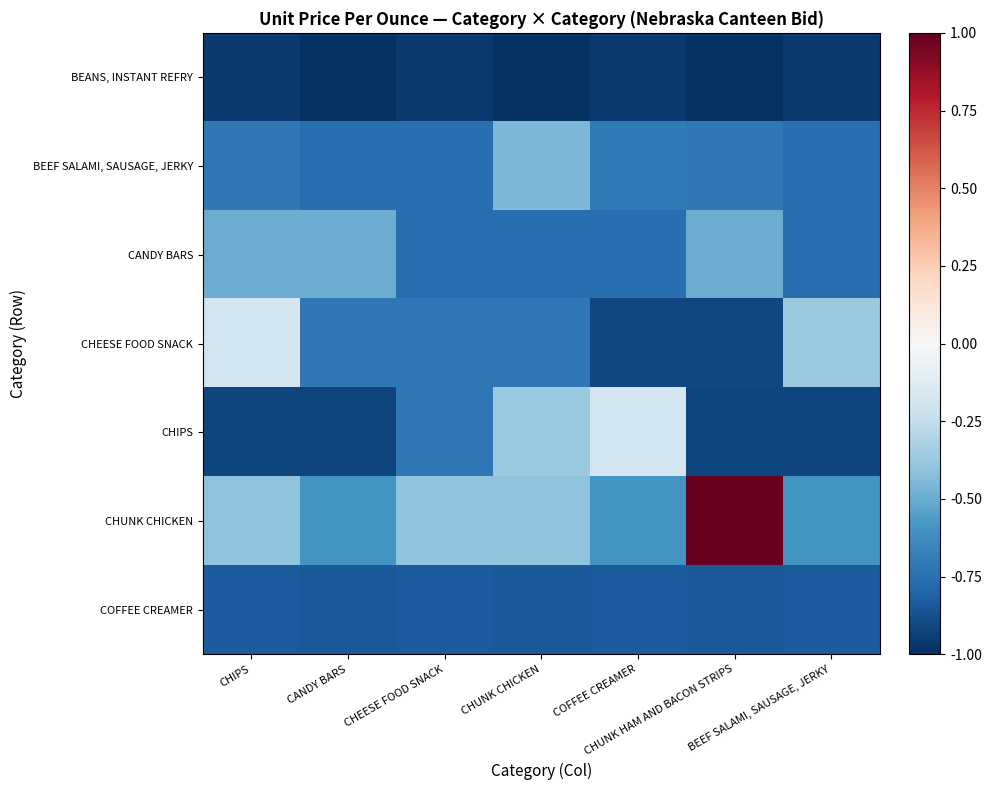

Between CANDY BARS and CHUNK HAM AND BACON STRIPS, which series saw the biggest shift?

CHUNK CHICKEN